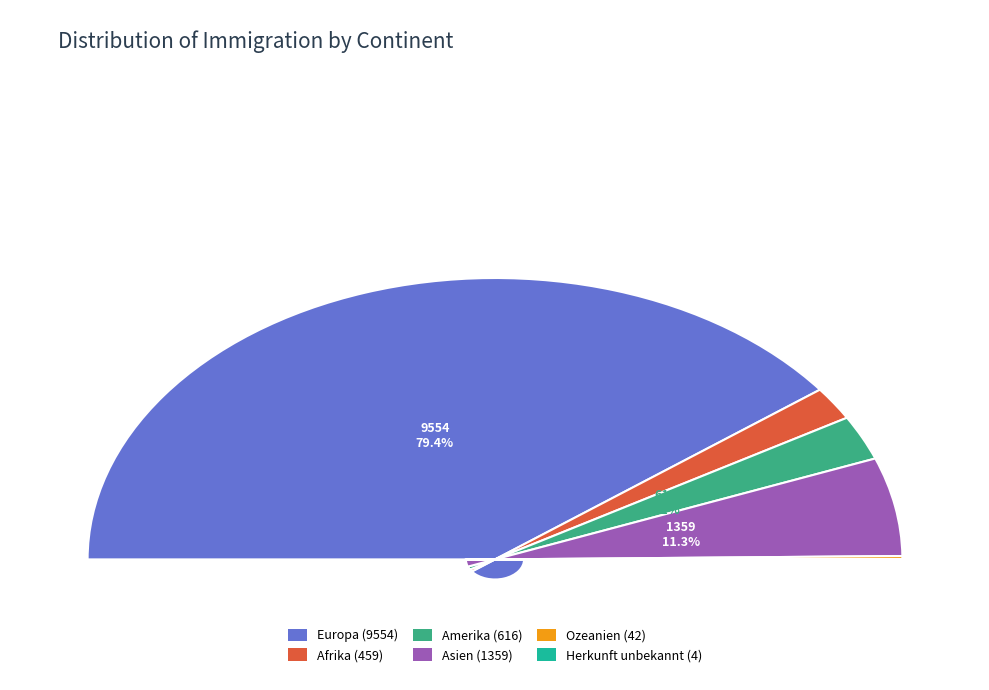

Does Ozeanien represent more than half of the total?

No